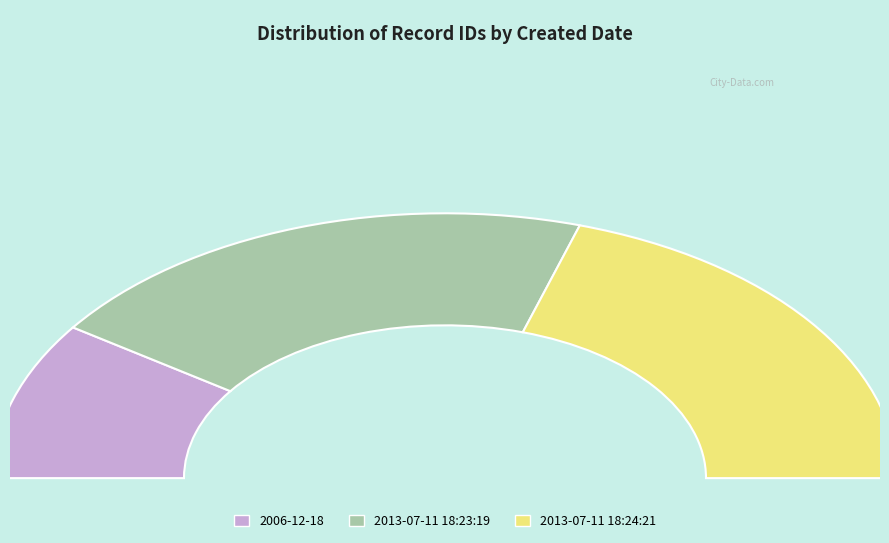

What is the change in value from 2013-07-11 18:23:19 to 2013-07-11 18:24:21?

+1